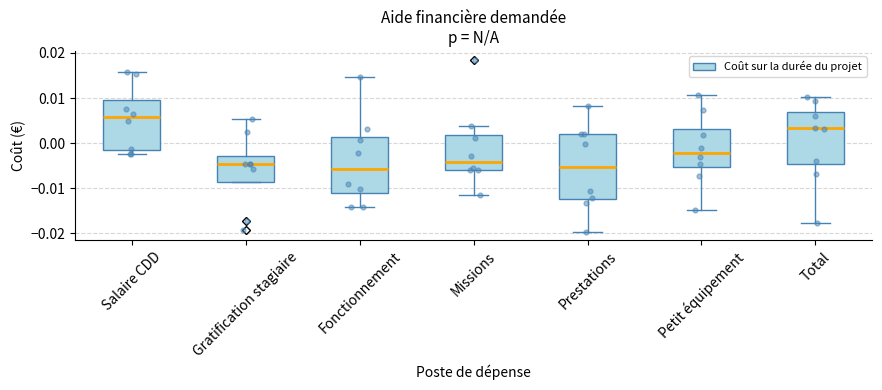

Which box's median line is the highest?

Salaire CDD